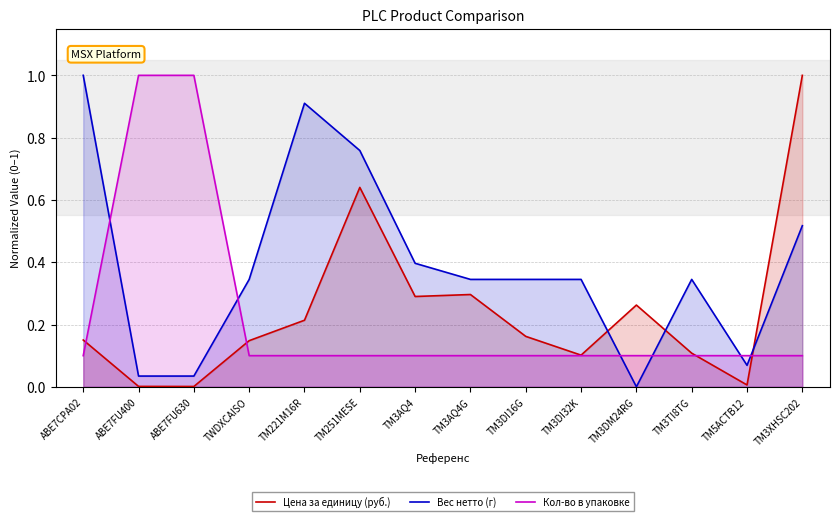

What is the difference between the highest and lowest values at TM3DI32K?

0.2